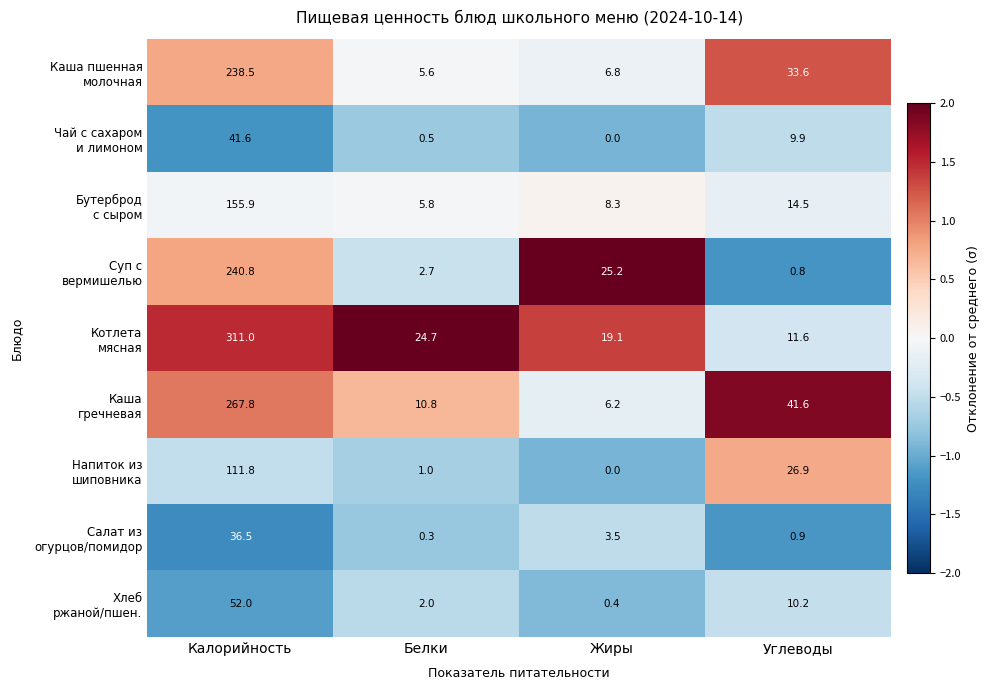

At which category is the sum across all series the highest?

Калорийность